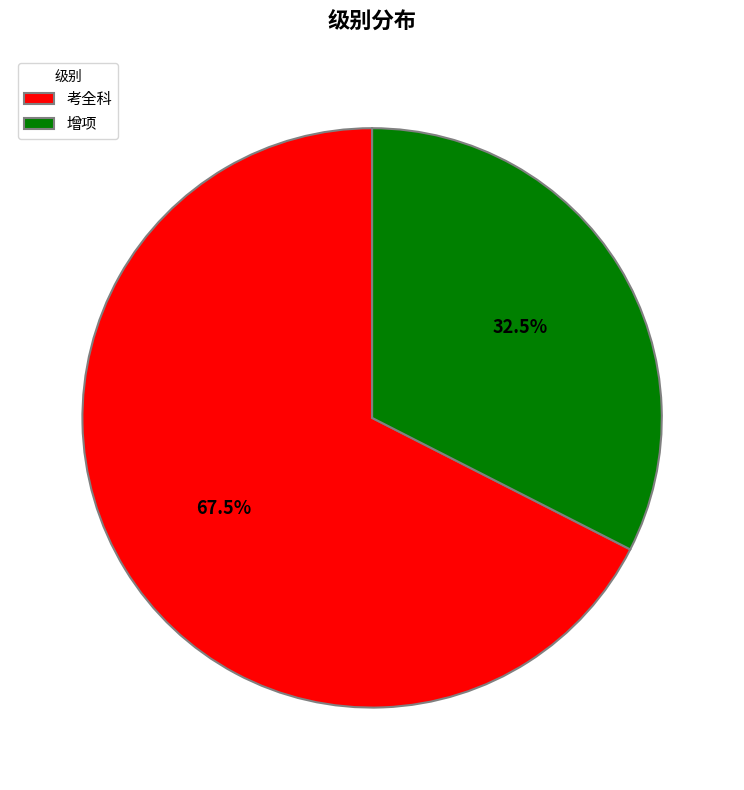

Which category has the biggest portion of the pie?

考全科